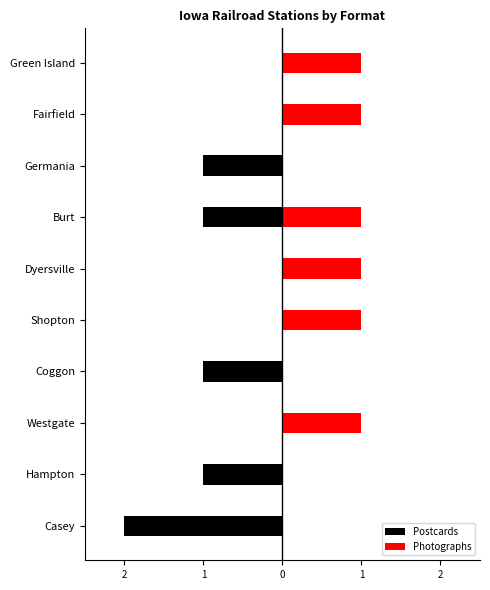

At how many categories does at least one series exceed 0?

6